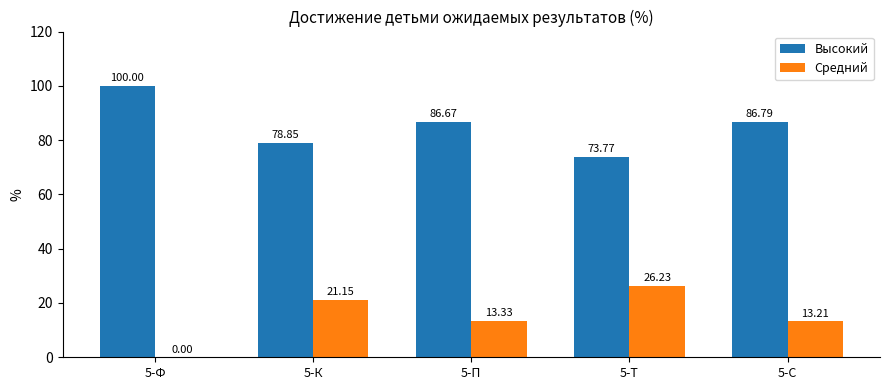

Which series has the largest total across all categories?

Высокий